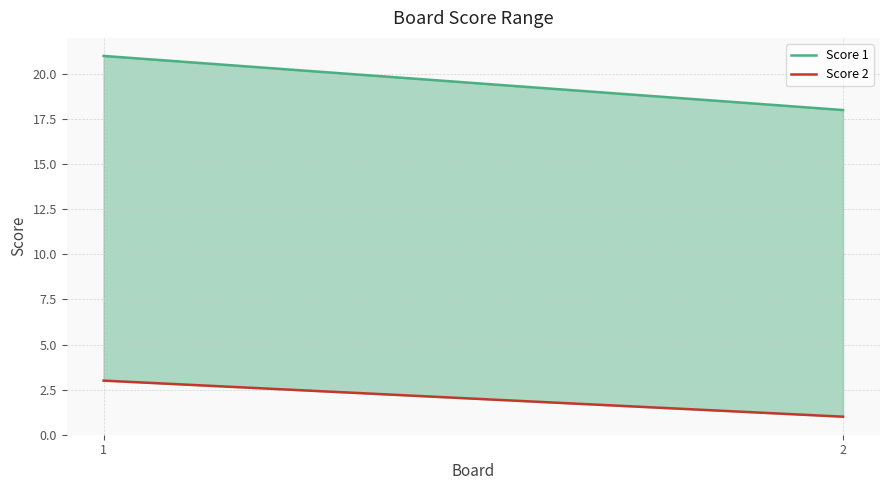

How many lines are shown in the chart?

2